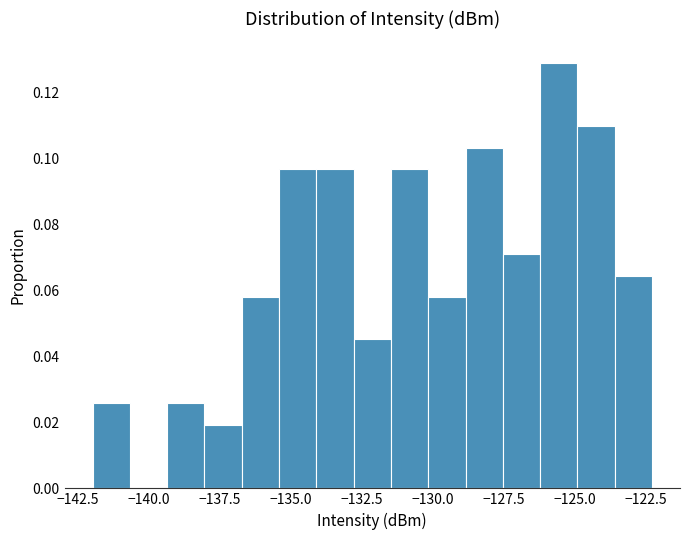

Read against the x-axis, roughly where is the centre of the tallest bar?

-125.5